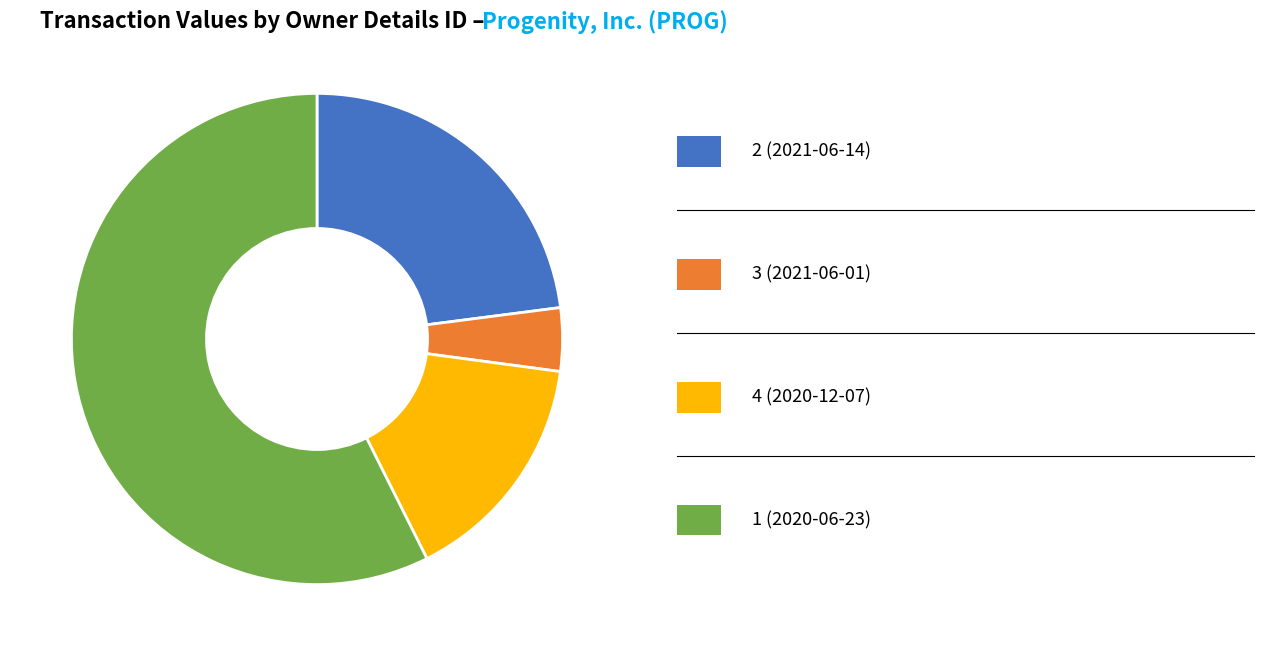

Is there a majority slice in this chart?

Yes